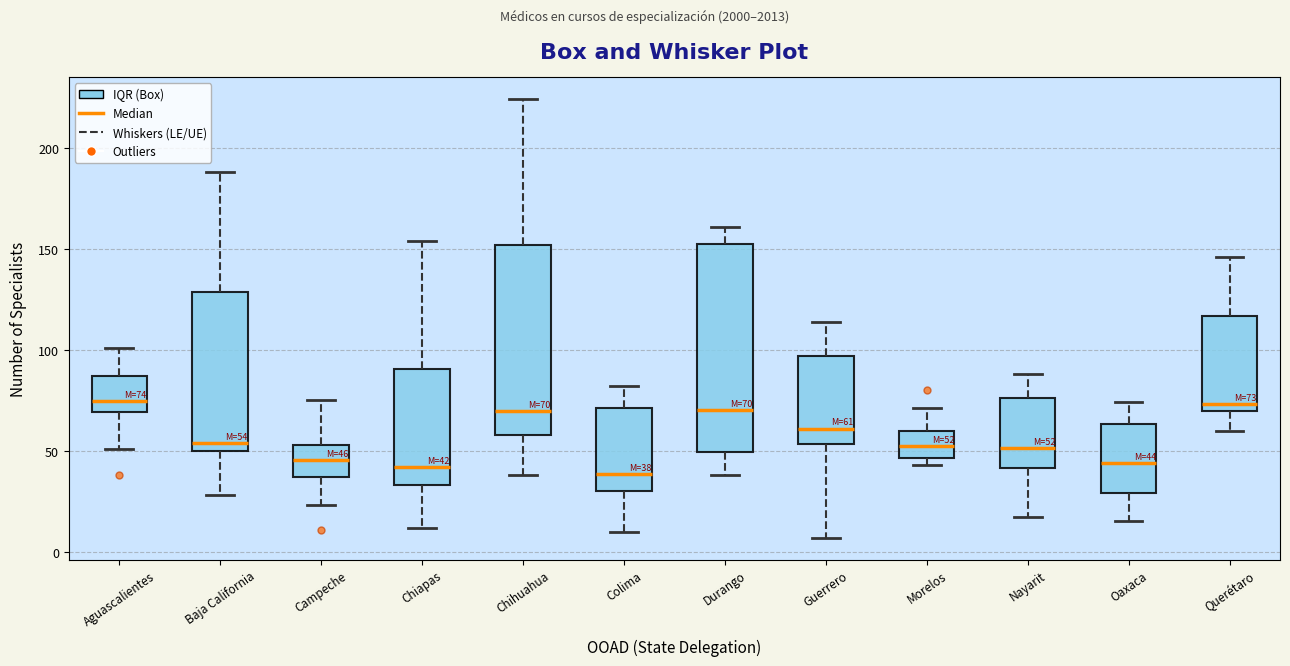

Which box is the tallest, from its lower edge to its upper edge?

Durango